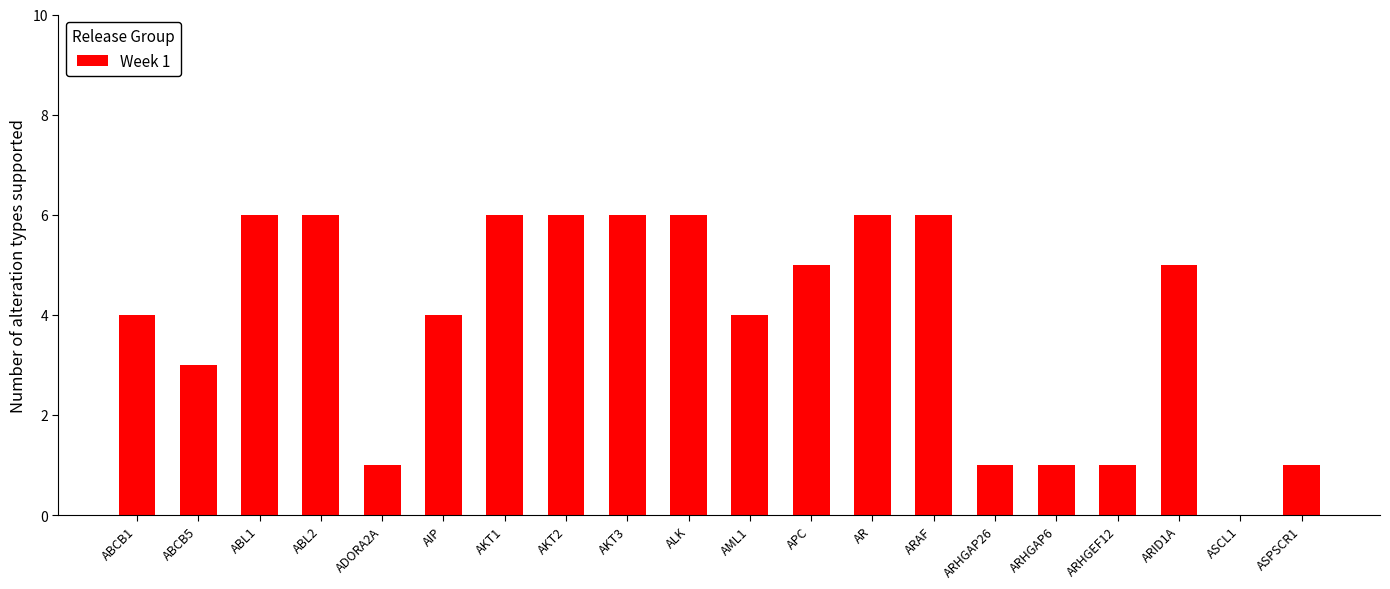

How many values are between 1 and 6?

19